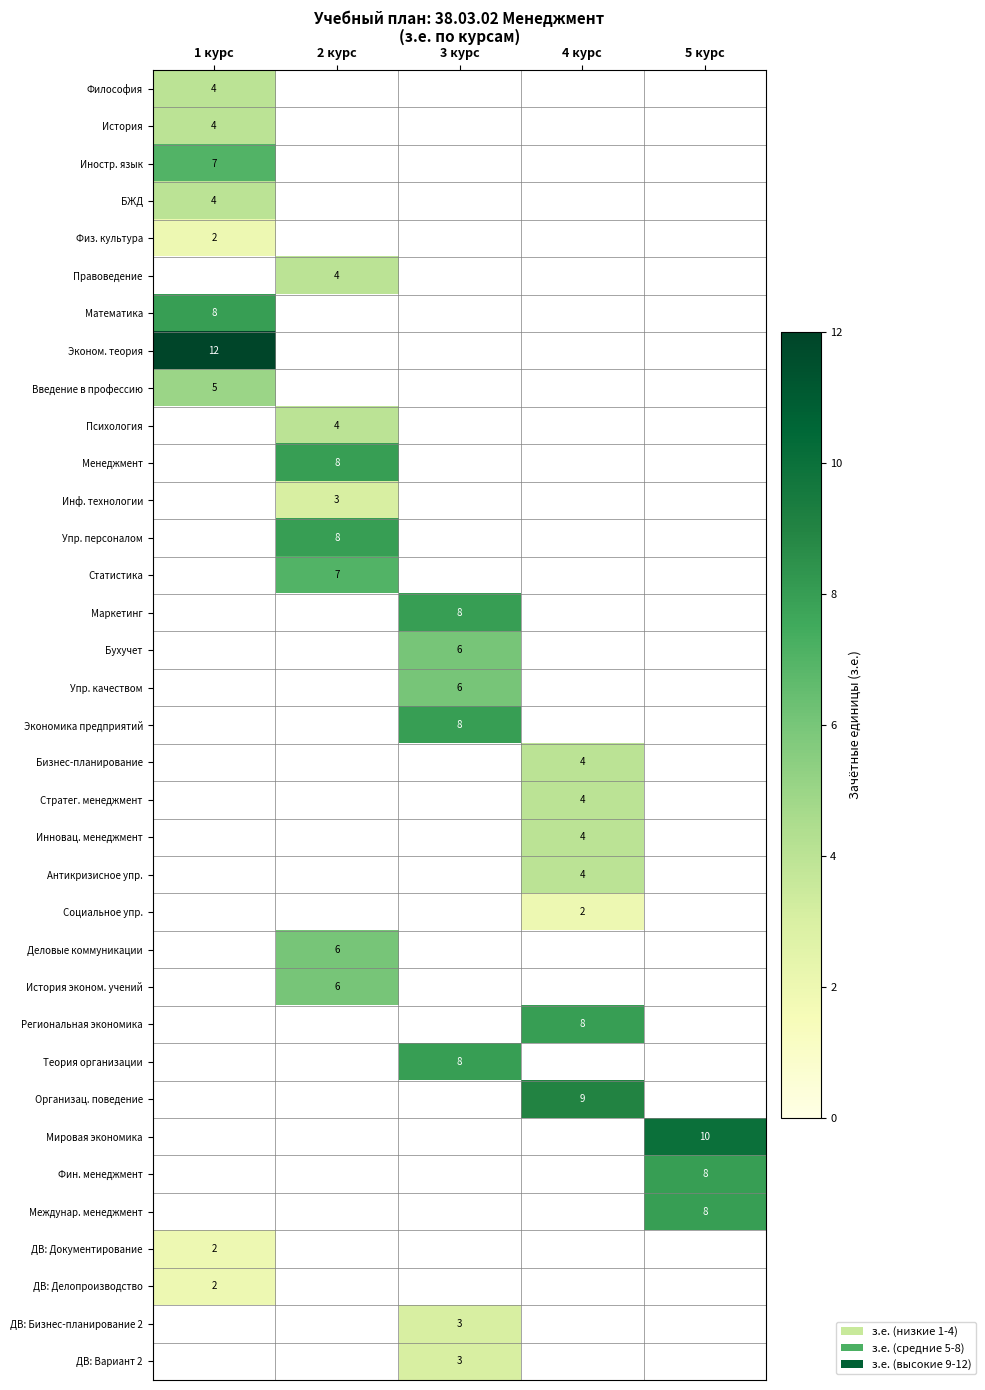

True or false: Упр. качеством has a value of 10 at 3 курс.

False